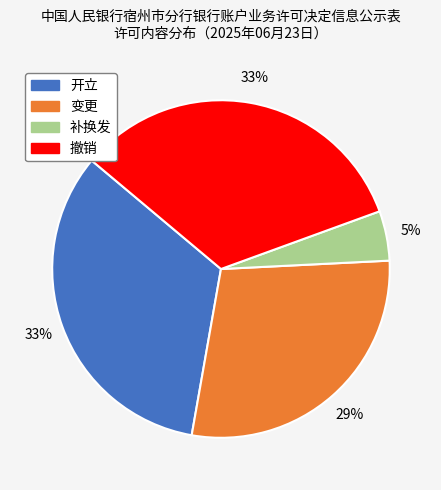

Is there a majority slice in this chart?

No